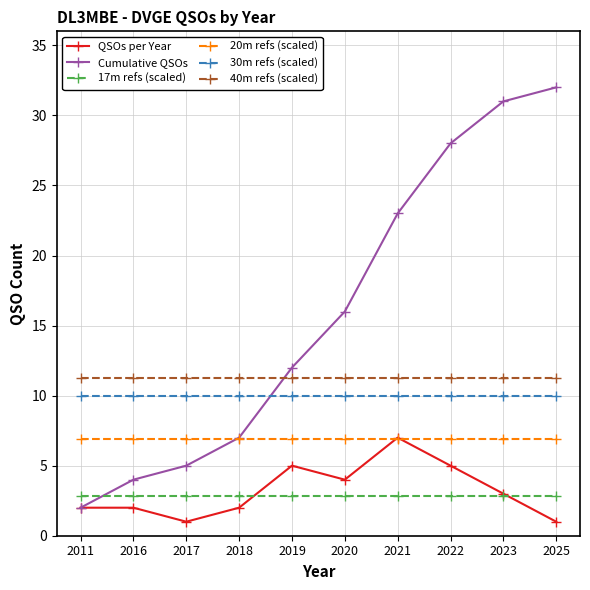

Is it true that Cumulative QSOs equals 8.5 at 2020?

False